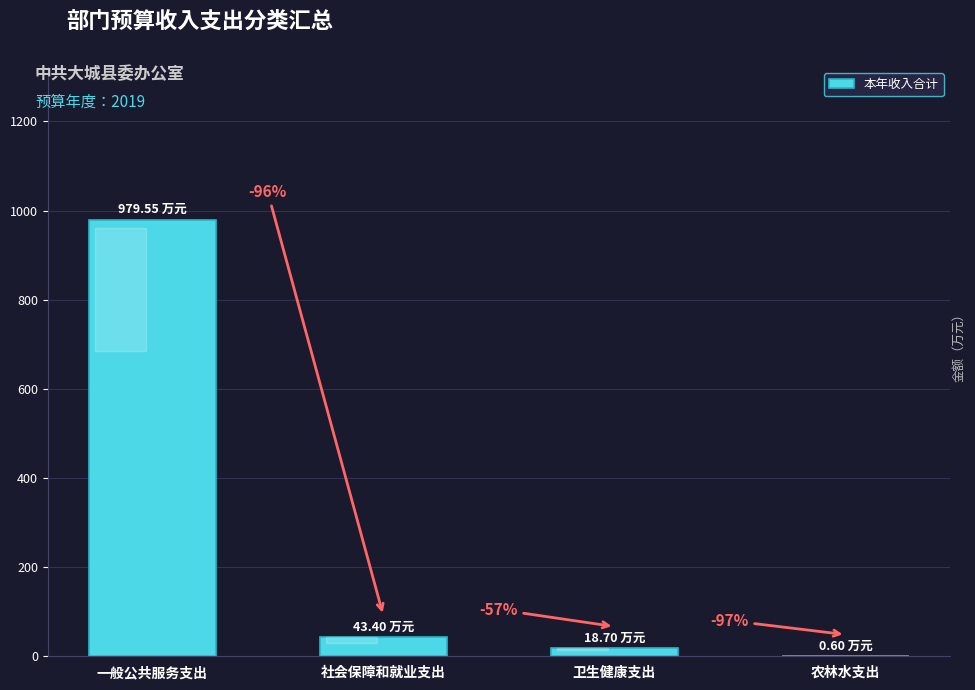

What is the difference between the maximum and second lowest values?

960.8